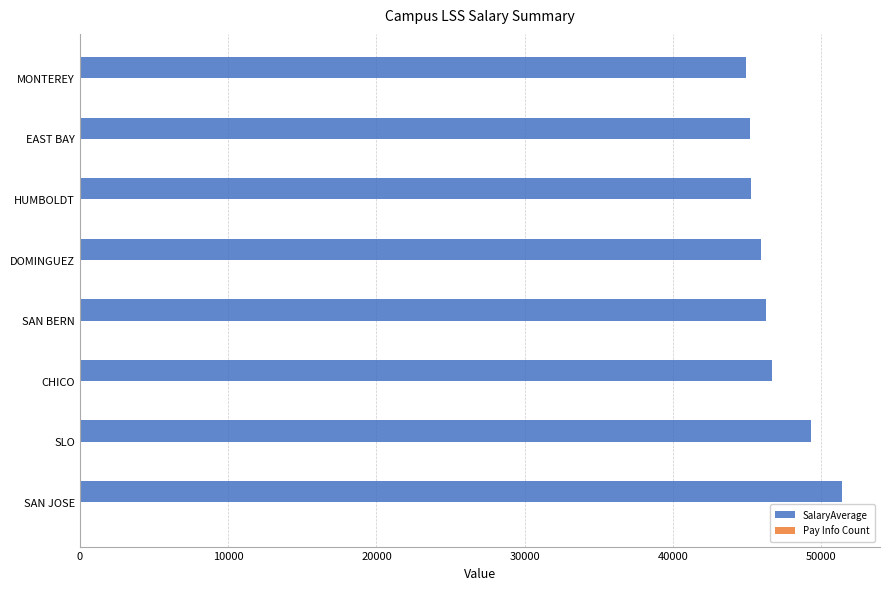

At which category does the chart reach its peak across all series?

SAN JOSE